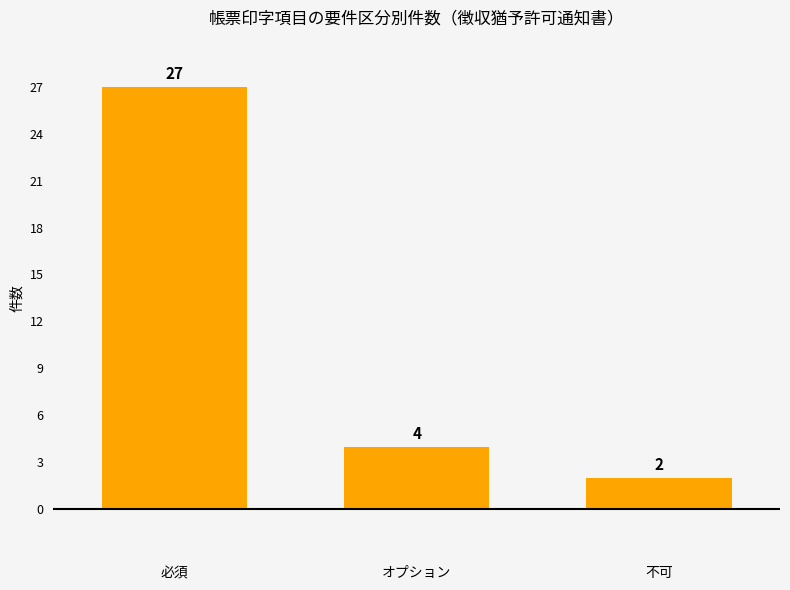

List the labels in order of value, largest first.

必須, オプション, 不可